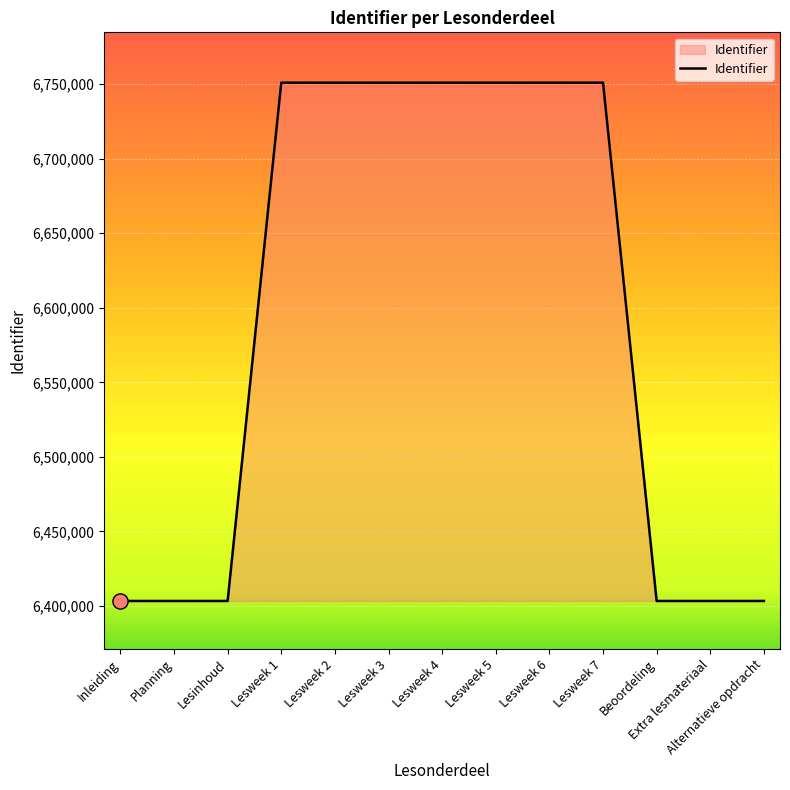

What is the change in value from Inleiding to Lesweek 3?

+347569